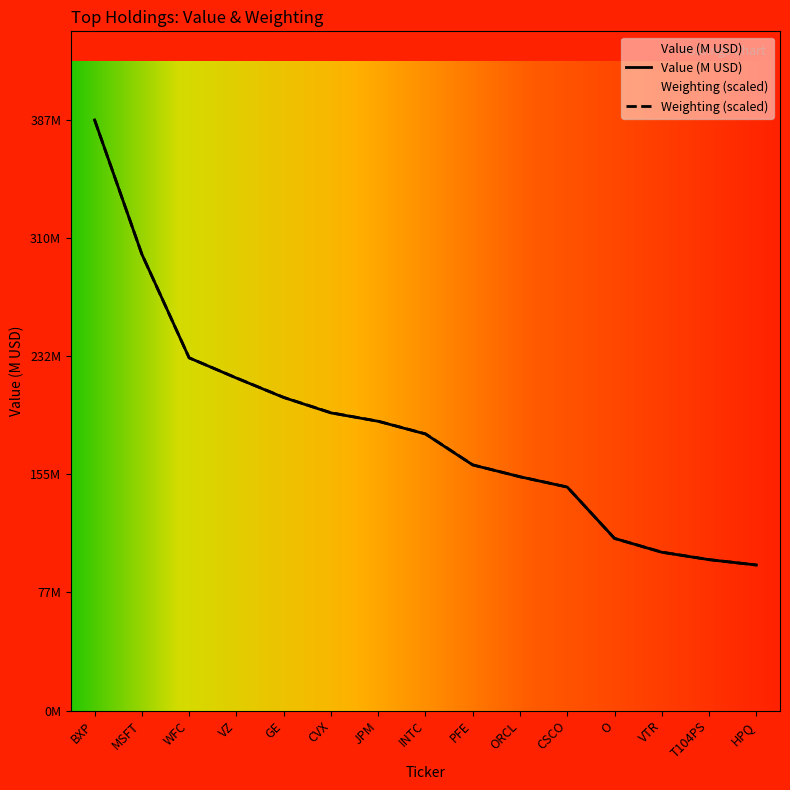

Rank the series by their maximum value, from lowest to highest.

Value, Weighting